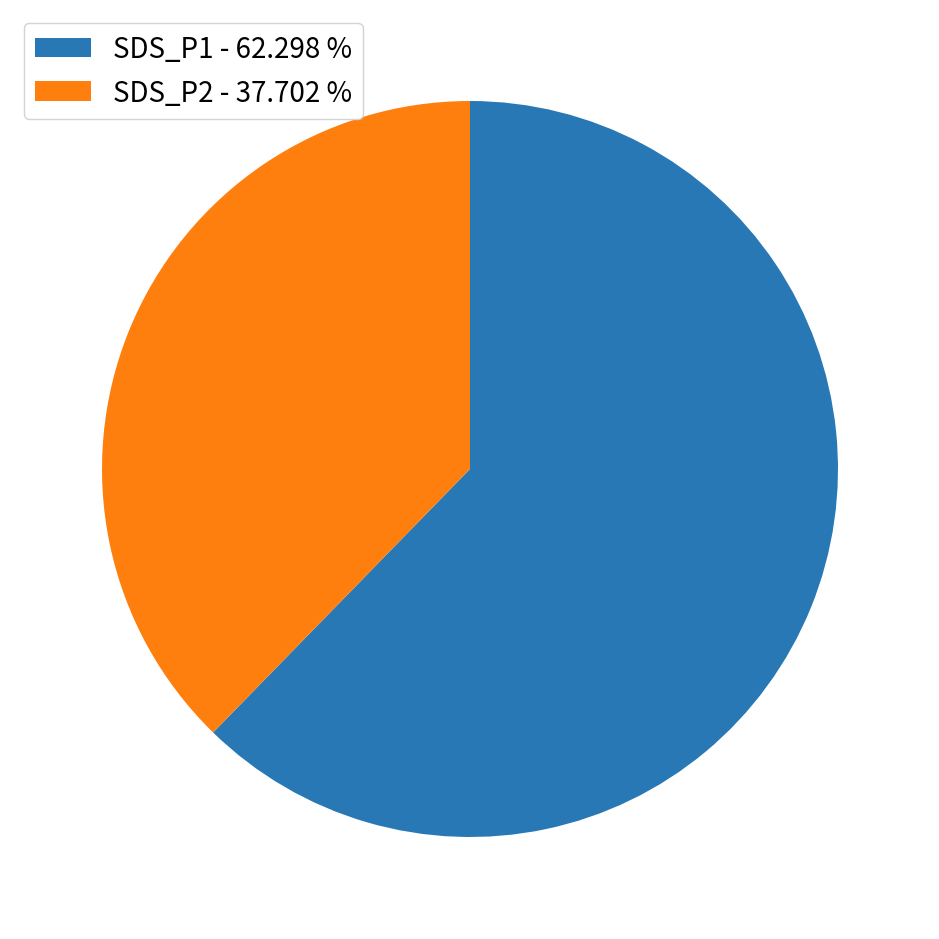

What is the majority slice?

SDS_P1 - 62.298 %